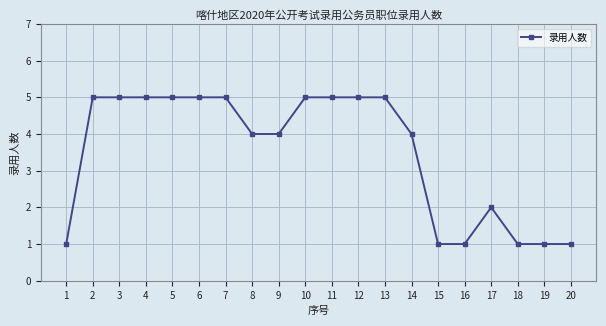

What is the maximum value shown in the chart?

5